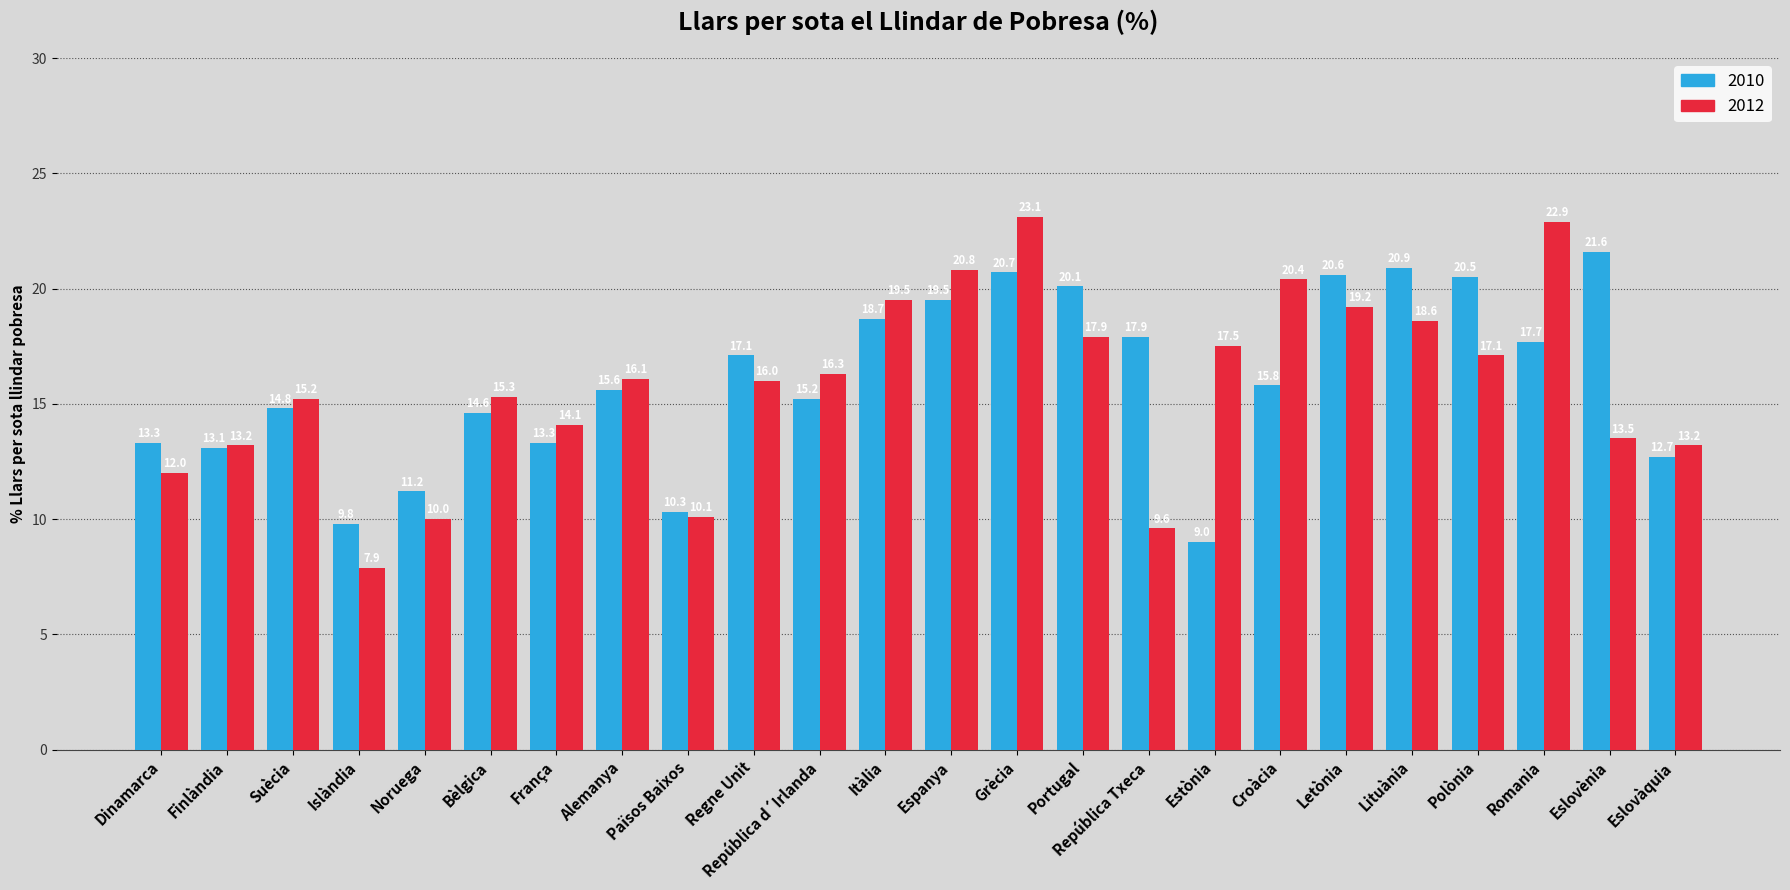

Which series has the widest spread of values?

2012